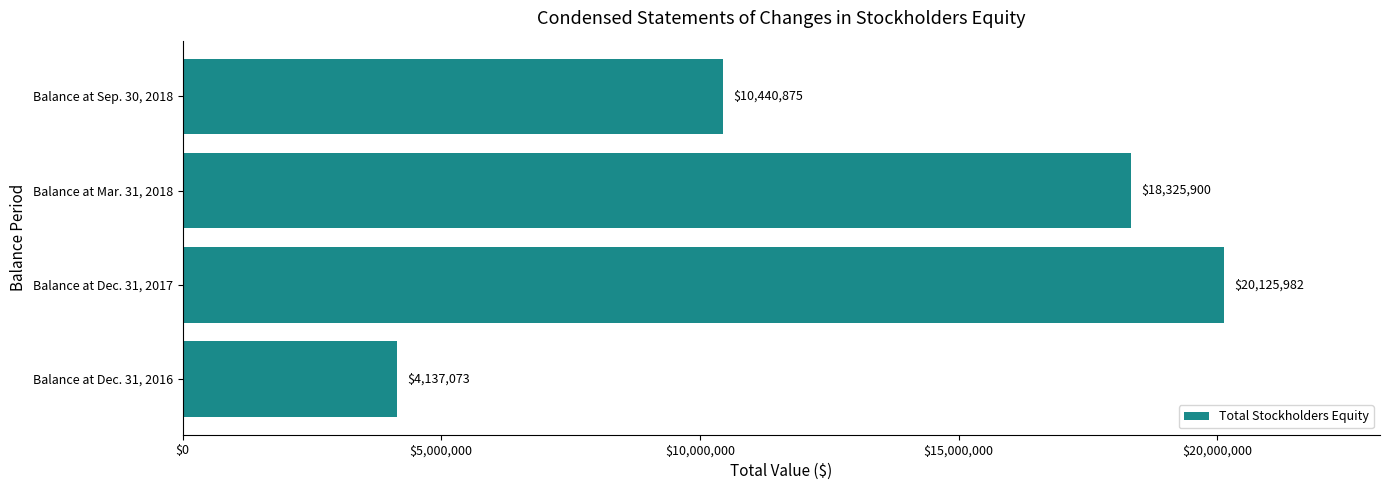

Which label corresponds to the largest value in the chart?

Balance at Dec. 31, 2017